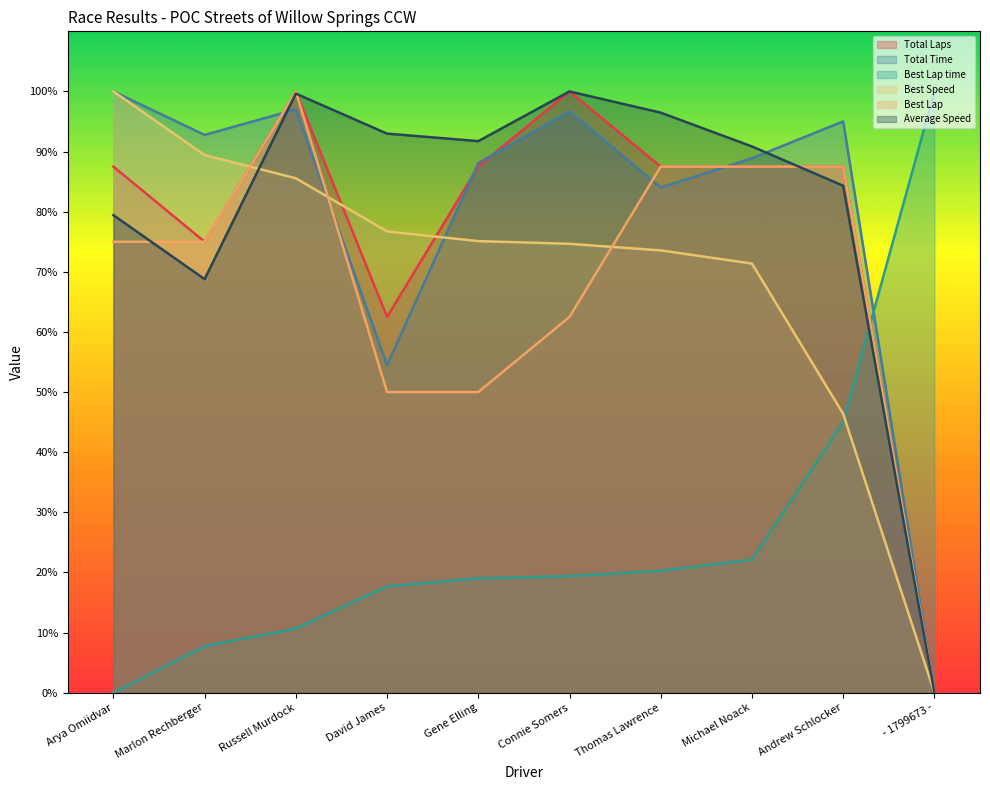

Where do Total Laps and Average Speed first cross each other?

Russell Murdock and David James